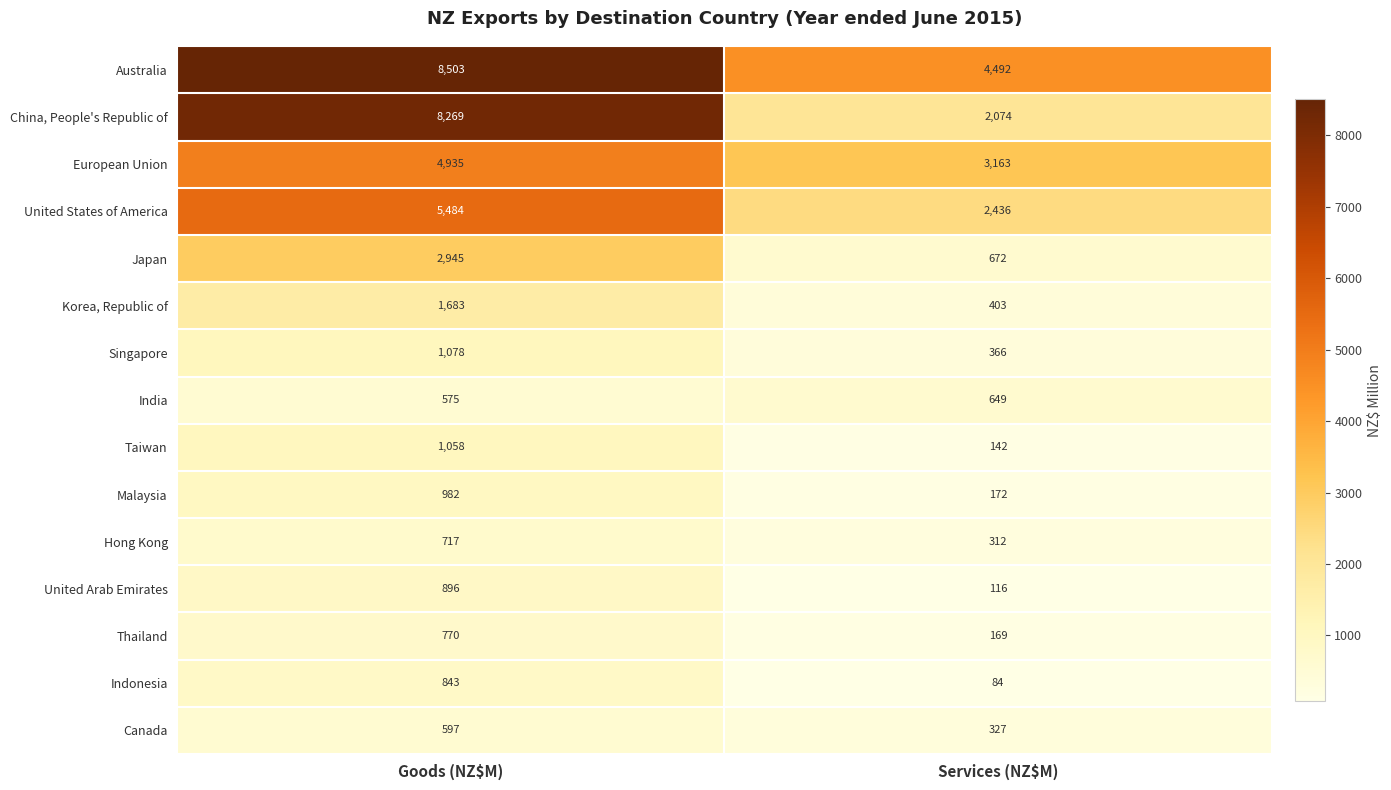

How many values in the United Arab Emirates series are below 896?

1